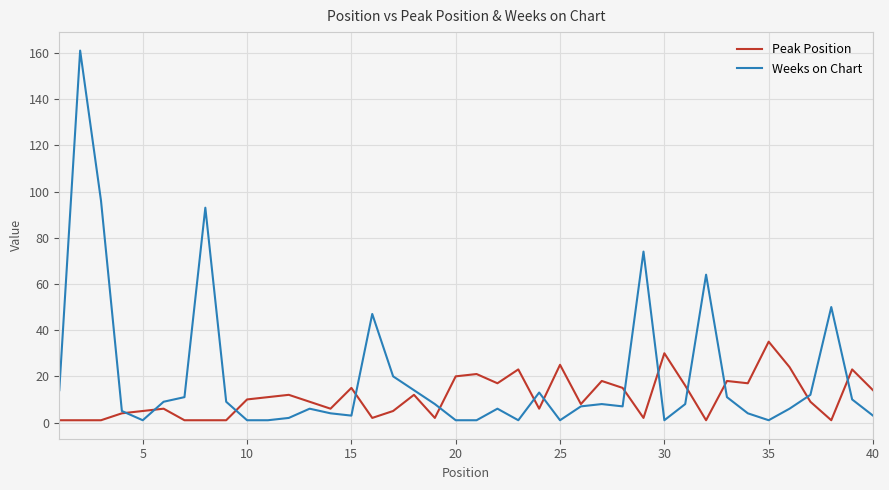

What is the difference between the maximum and minimum values in the Weeks on Chart series?

160